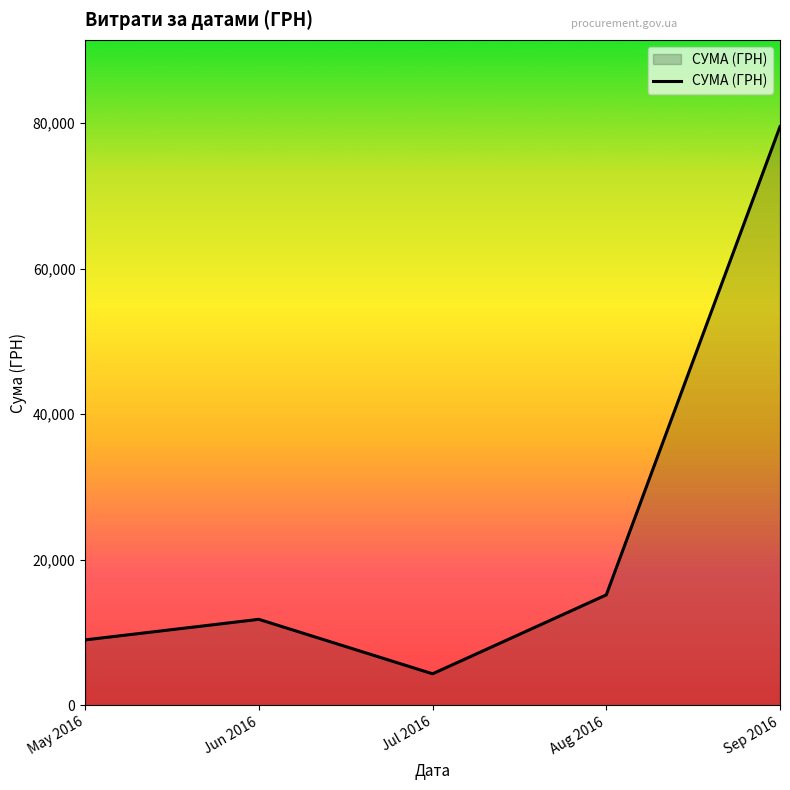

How many interior local peaks (higher than both neighbors) does the data have?

1